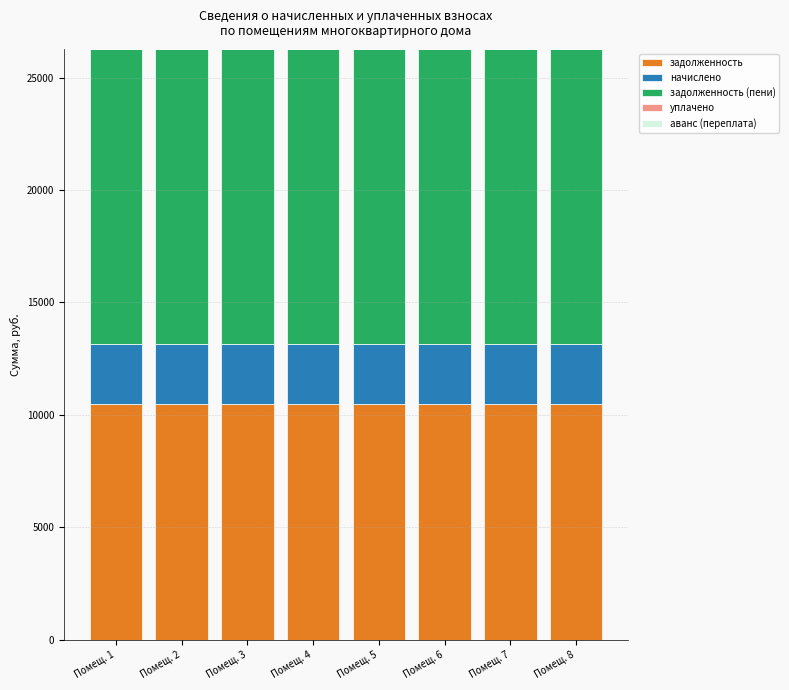

What is the total value across all series at Помещ. 6?

26273.5